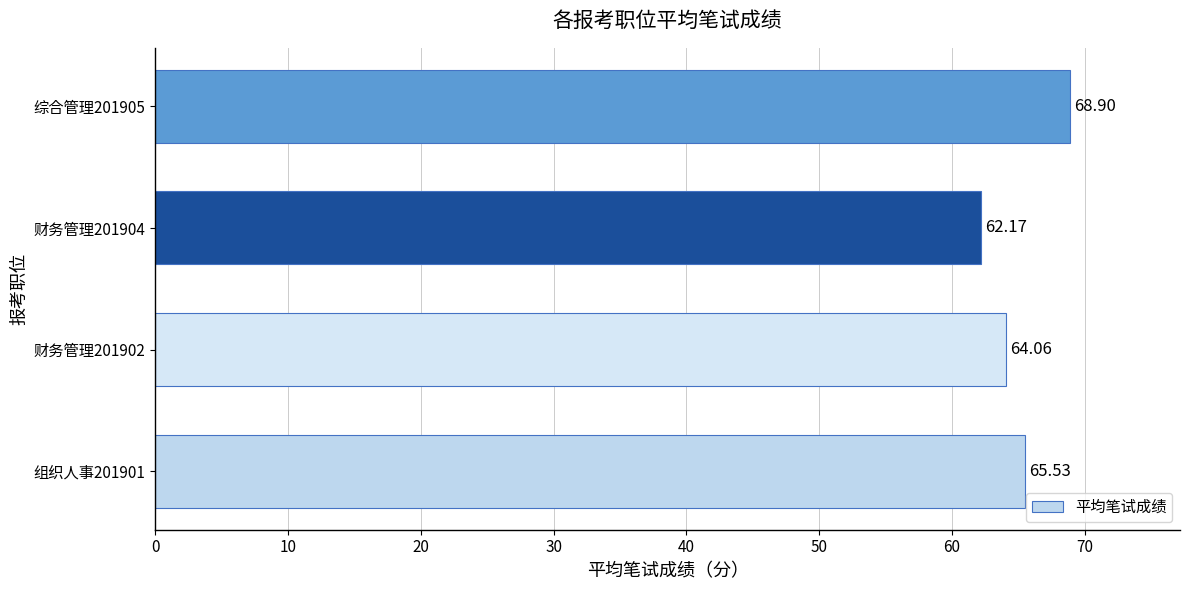

At which category does the chart reach its minimum across all series?

财务管理201904